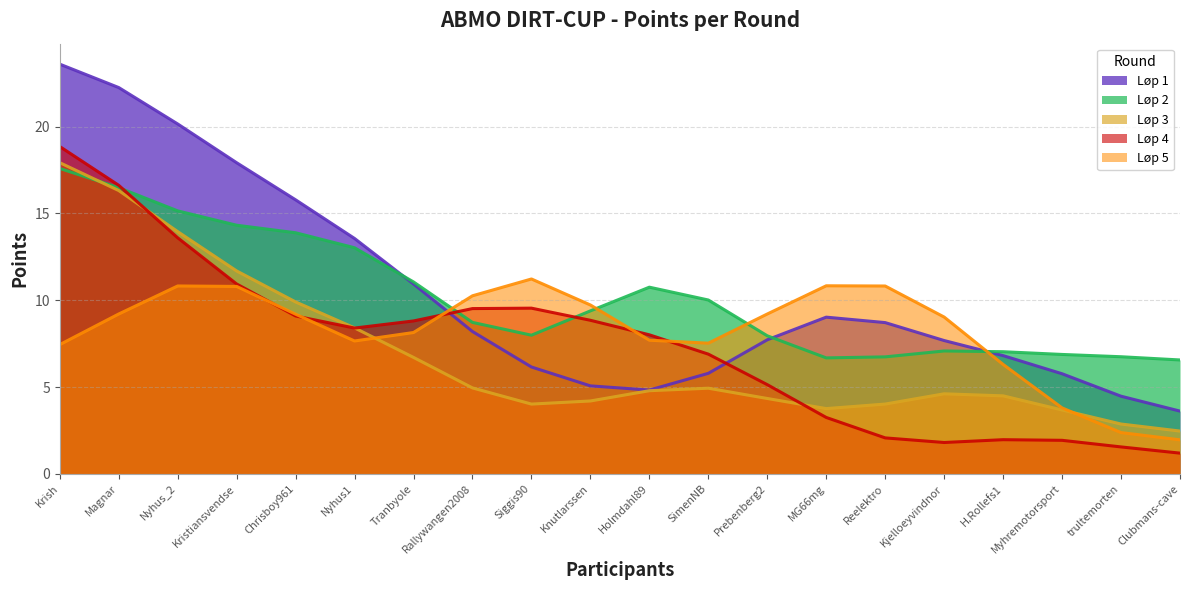

What is the difference between the highest and lowest values at Rallywangen2008?

5.3